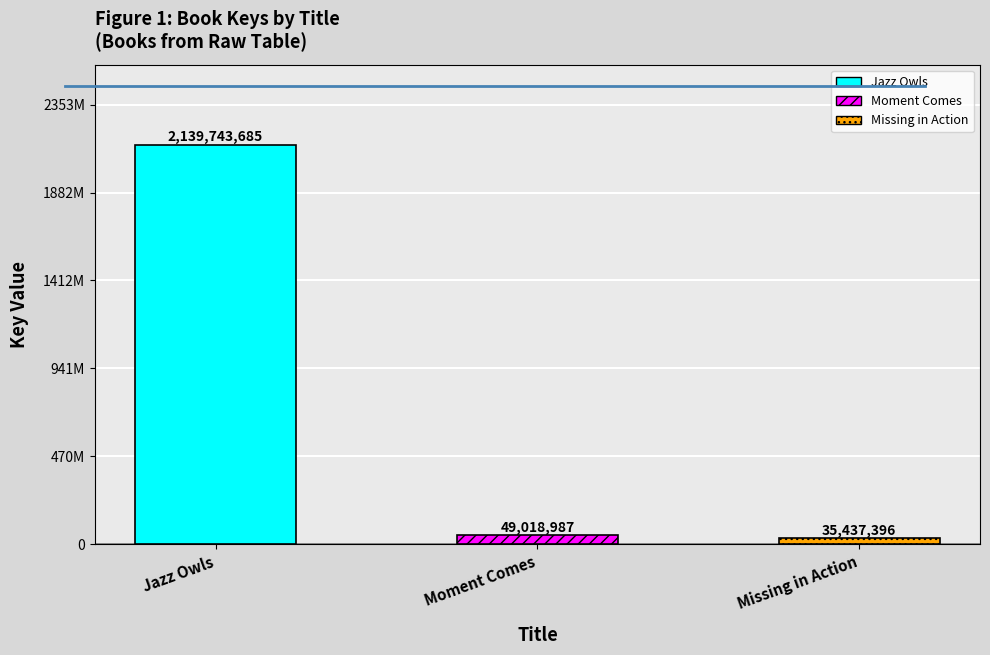

Reading left to right, transcribe all the data shown in this chart.

Jazz Owls=2139743685	Moment Comes=49018987	Missing in Action=35437396